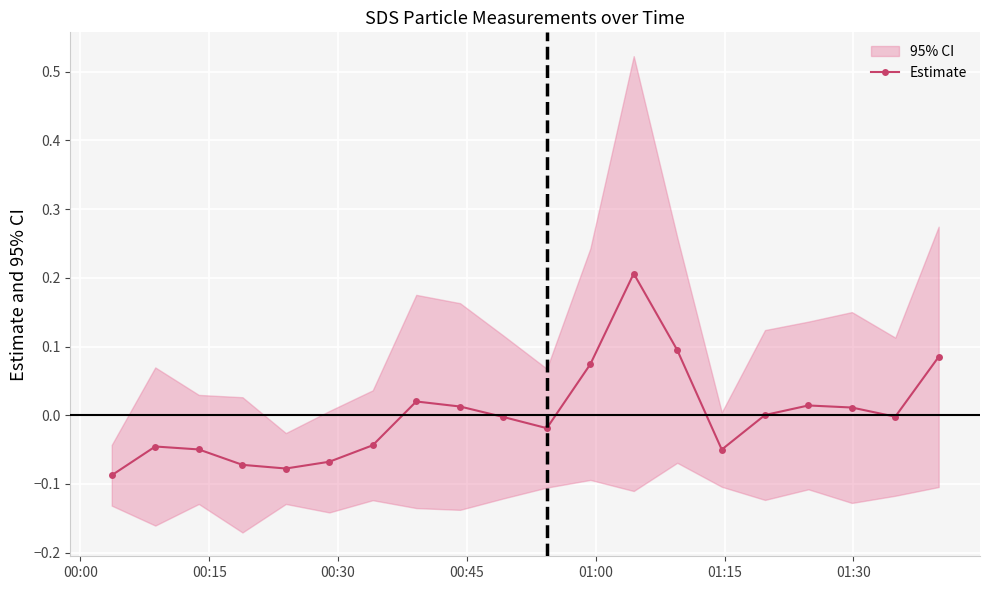

Reading left to right, extract all data points from this chart.

-0.1	-0.0	-0.0	-0.1	-0.1	-0.1	-0.0	0.0	0.0	-0.0	-0.0	0.1	0.2	0.1	-0.1	0.0	0.0	0.0	-0.0	0.1